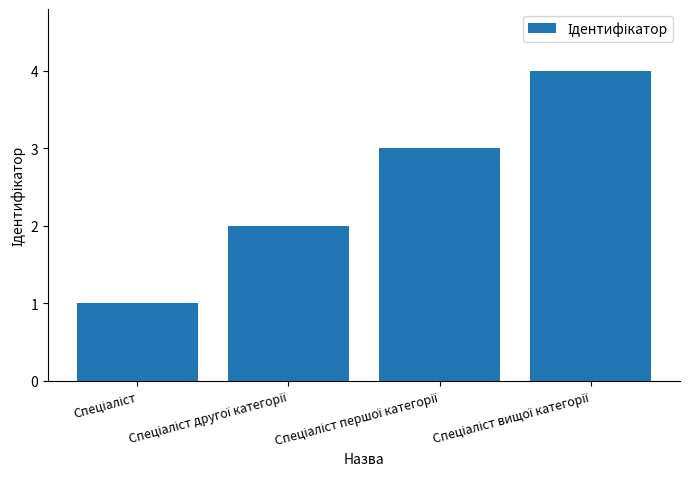

What is the greatest value displayed?

4